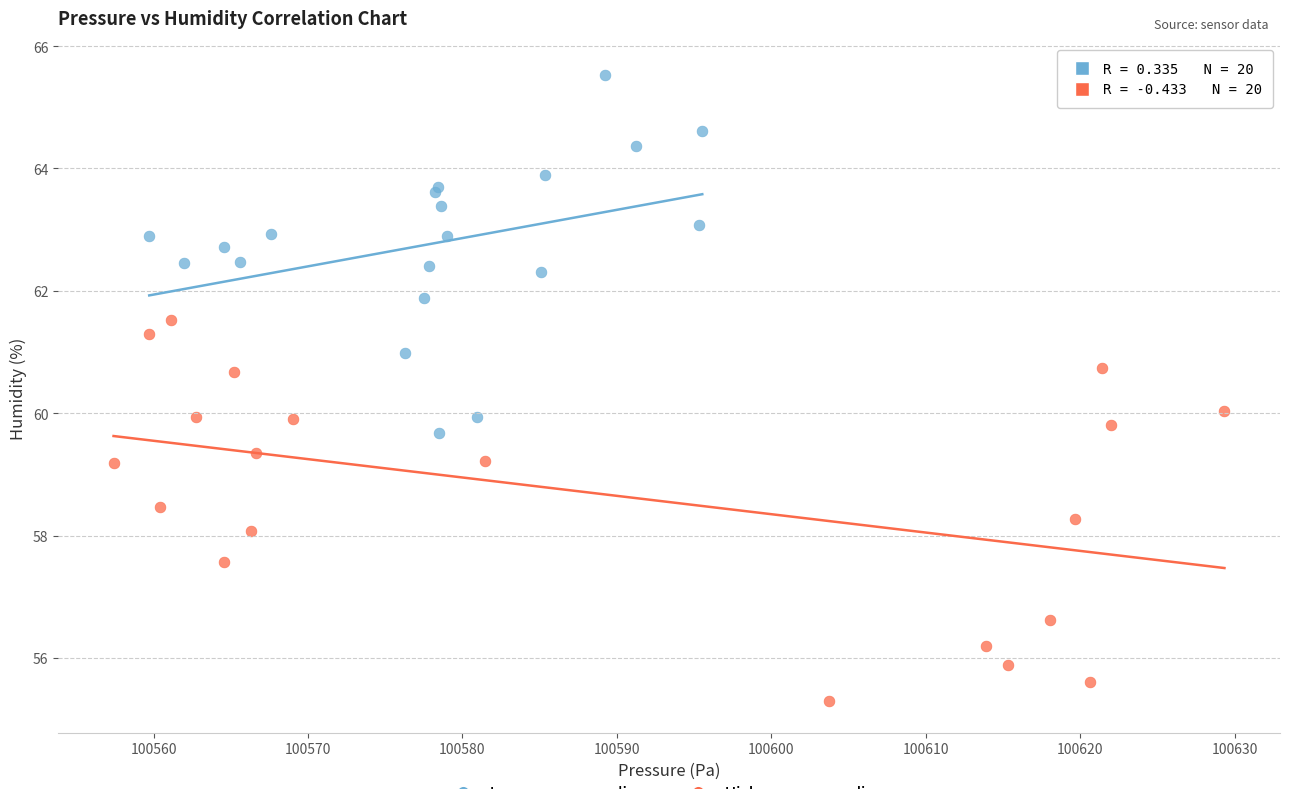

What are all the series names shown in the legend?

Low-pressure readings, High-pressure readings